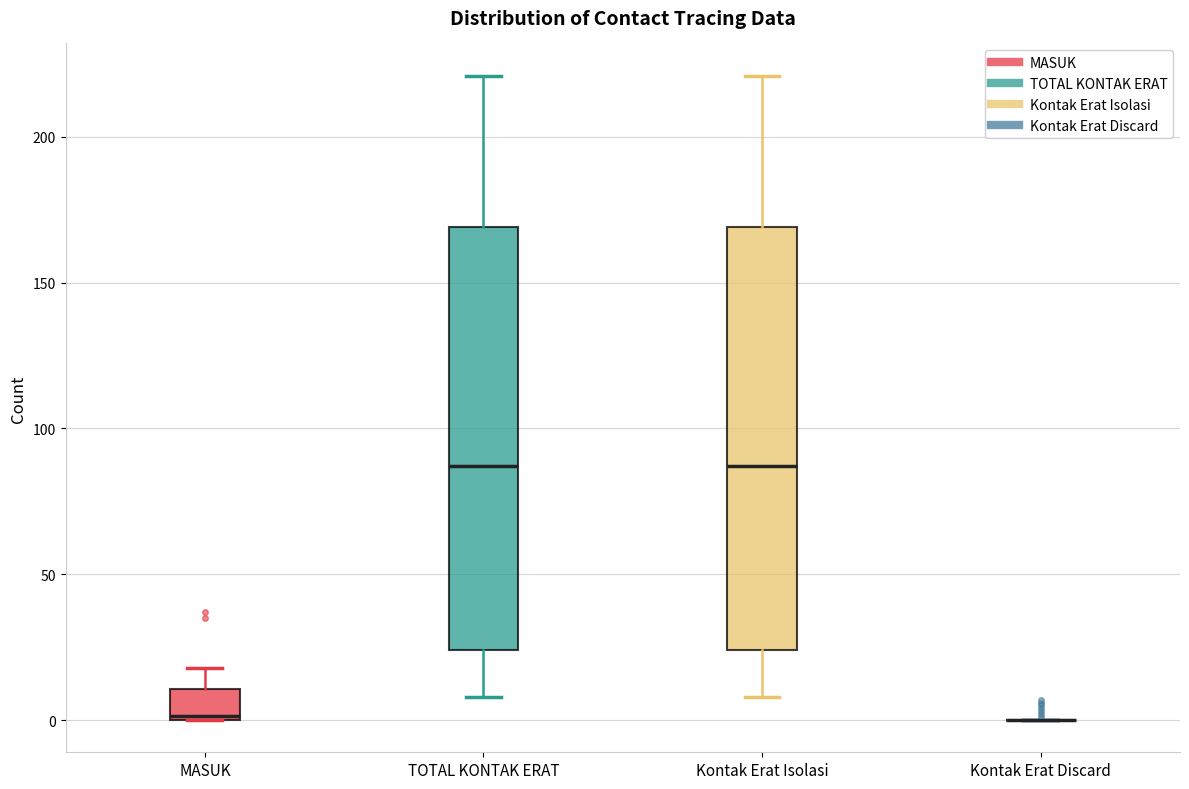

Reading left to right, transcribe this box plot: for each box, give where its median line is, the range the box spans, and where its two whiskers end, as read against the y-axis. The values are not printed on the chart, so give them approximately, as read against the axis.

MASUK: median 0, box 0 to 10, whiskers 0 to 20
TOTAL KONTAK ERAT: median 85, box 25 to 170, whiskers 10 to 220
Kontak Erat Isolasi: median 85, box 25 to 170, whiskers 10 to 220
Kontak Erat Discard: box collapsed to a line at 0, whiskers 0 to 0